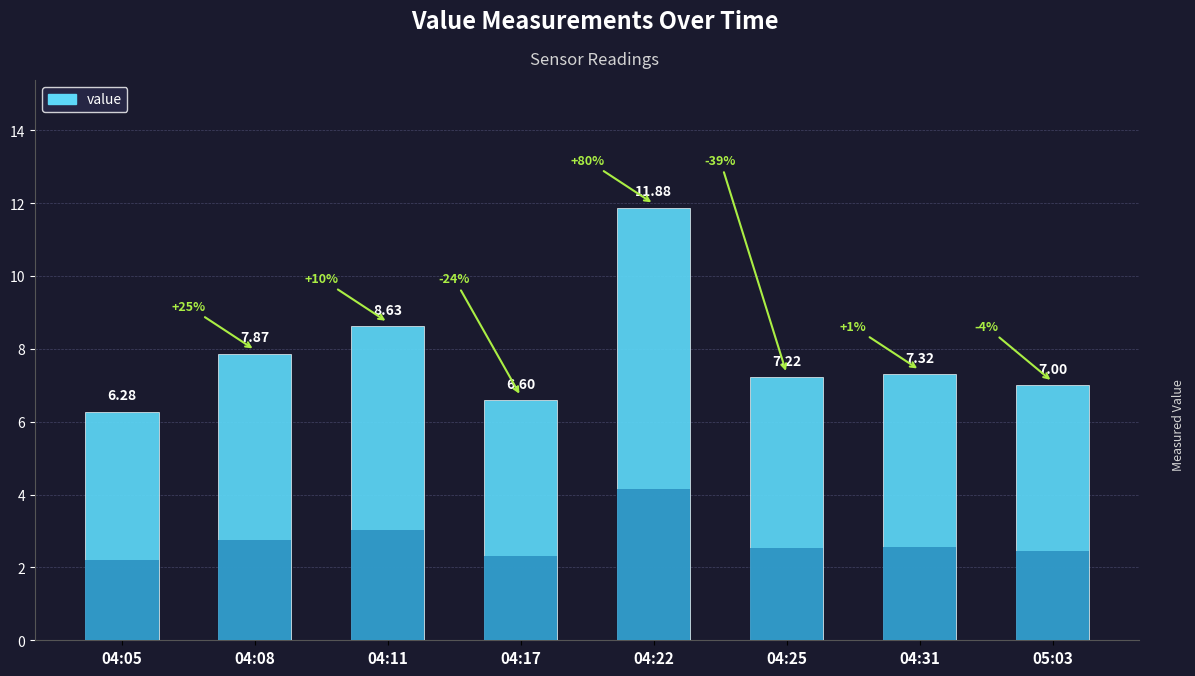

Which label corresponds to the largest value in the chart?

04:22